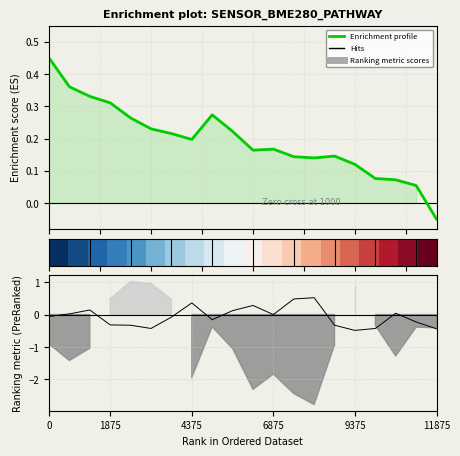

At which label is Hits closest to 0?

6875